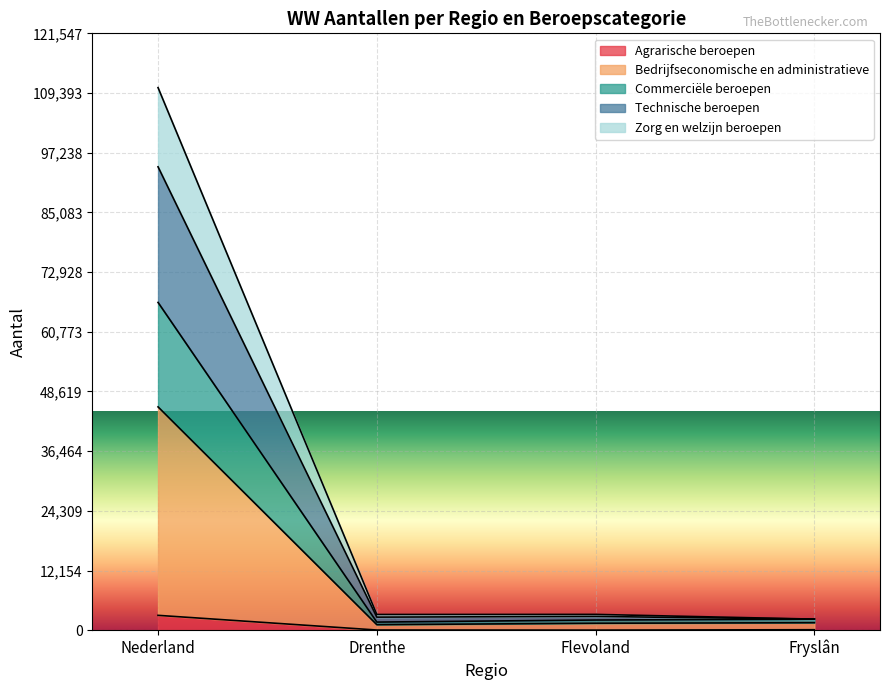

True or false: Zorg en welzijn beroepen and Technische beroepen cross at least once.

False